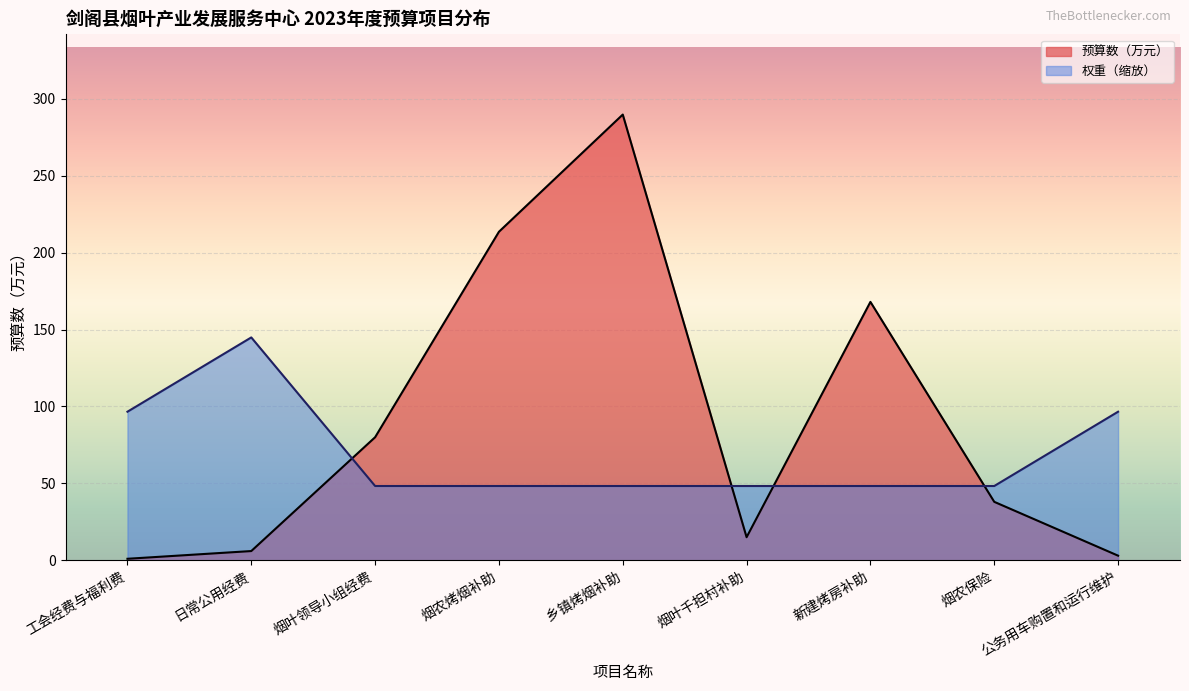

At which category does 权重 reach its first local peak?

日常公用经费